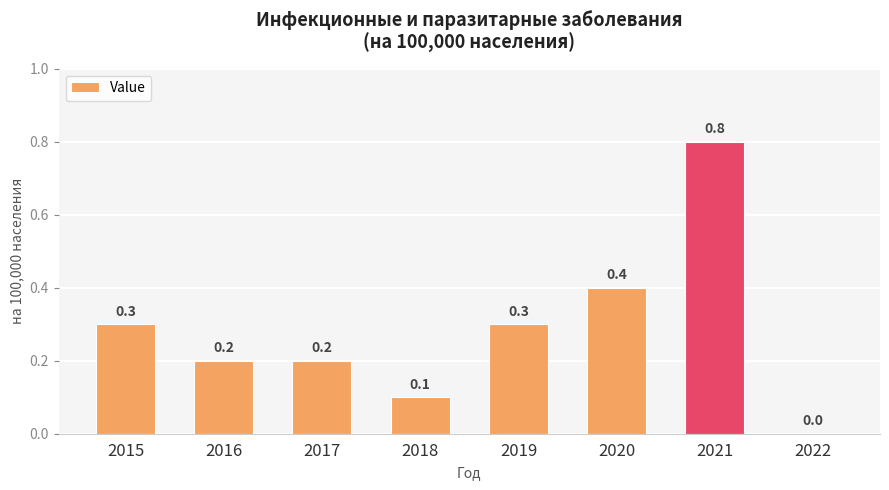

The value at 2019 is 0.1. True or false?

False